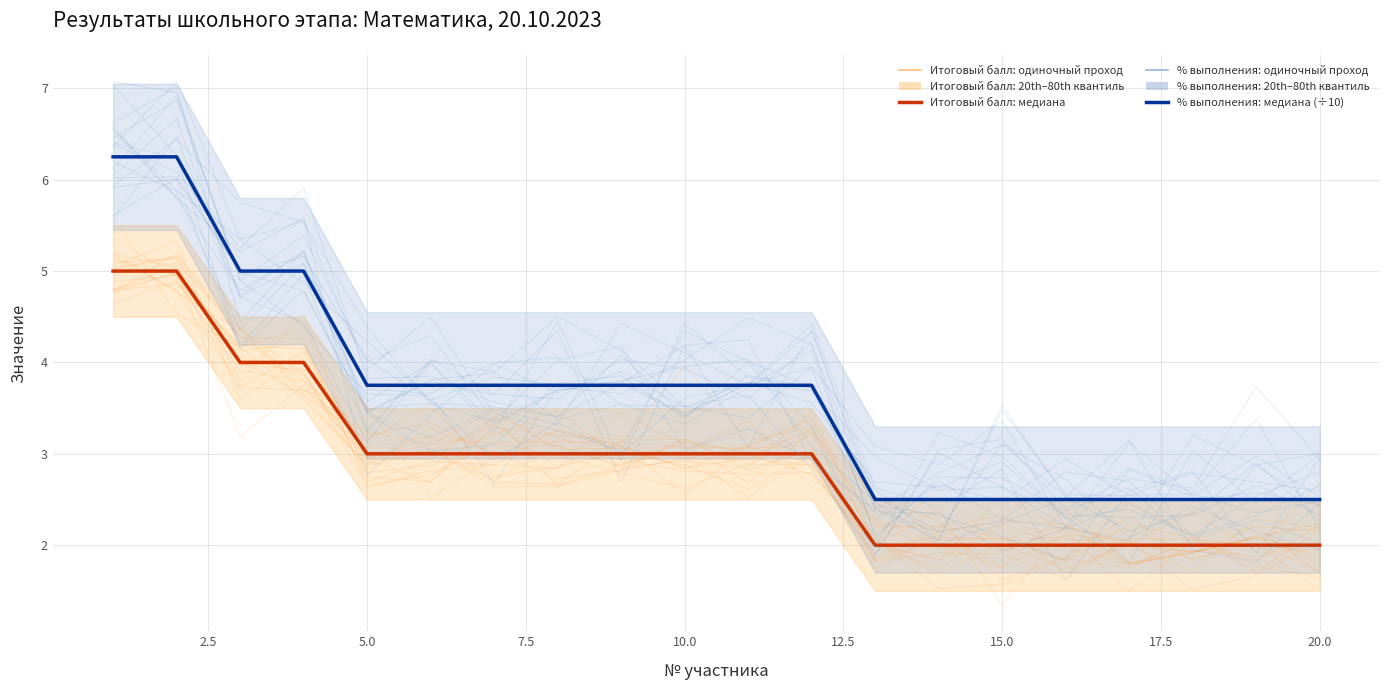

True or false: % выполнения: медиана (÷10) and Итоговый балл: медиана intersect in this chart.

False